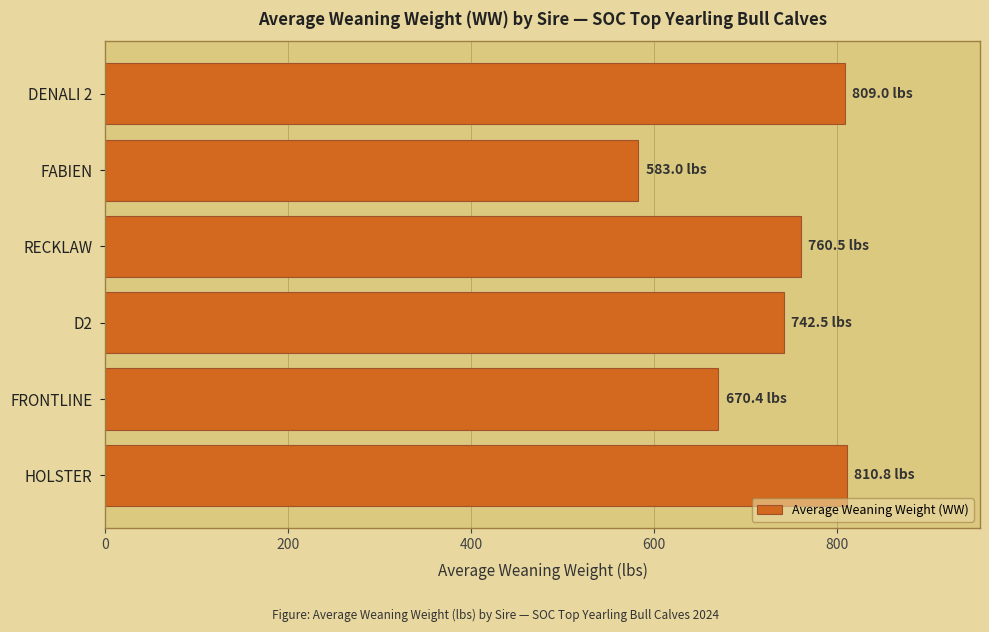

Which category has the lowest value across all series?

FABIEN